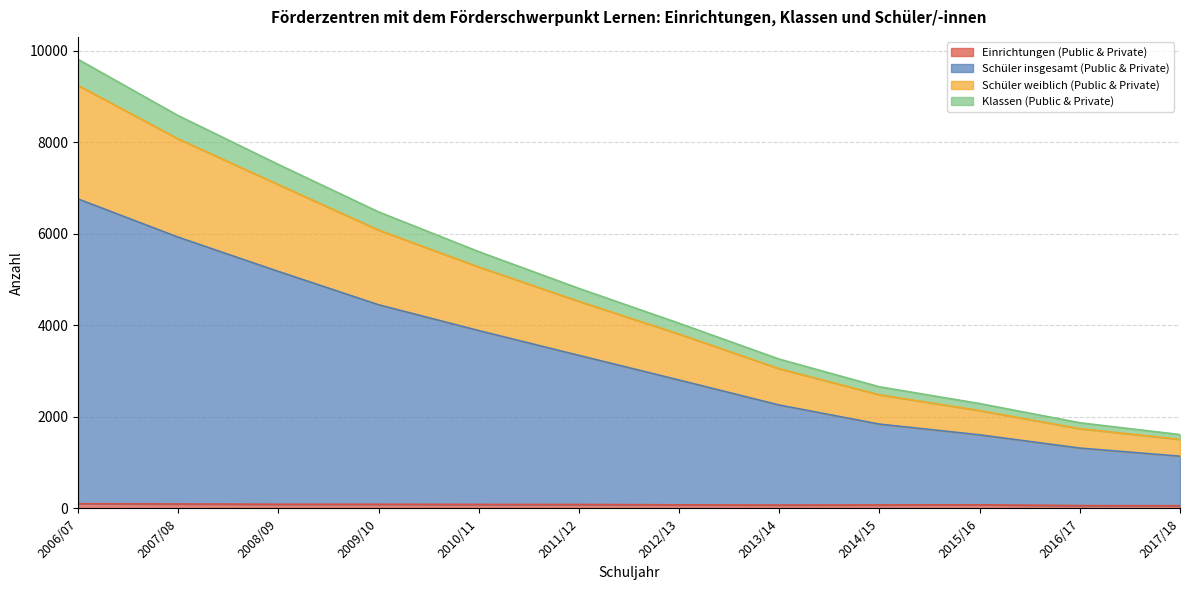

Which category has the highest value across all series?

2006/07